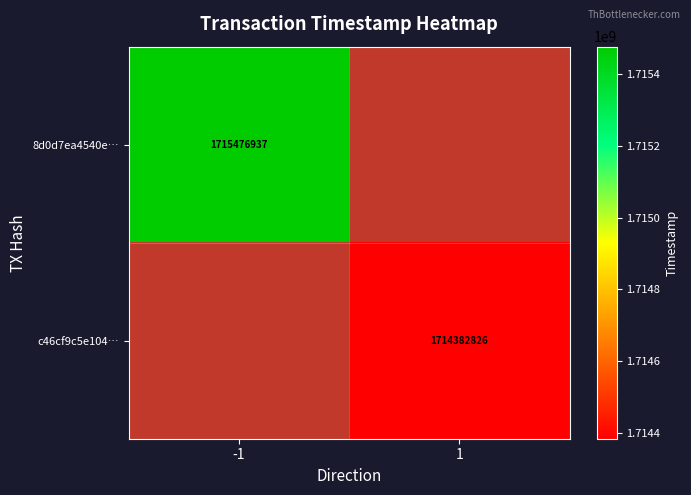

Is it true that c46cf9c5e104… equals 1714382826 at 1?

True